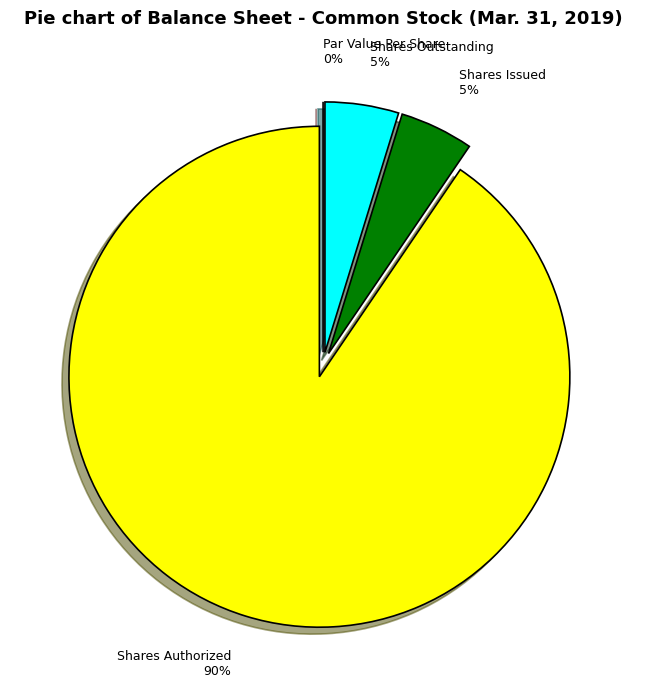

Rank the categories by value from lowest to highest.

Common Stock, Par or Stated Value Per Share, Common Stock, Shares, Issued, Common Stock, Shares, Outstanding, Common Stock, Shares Authorized